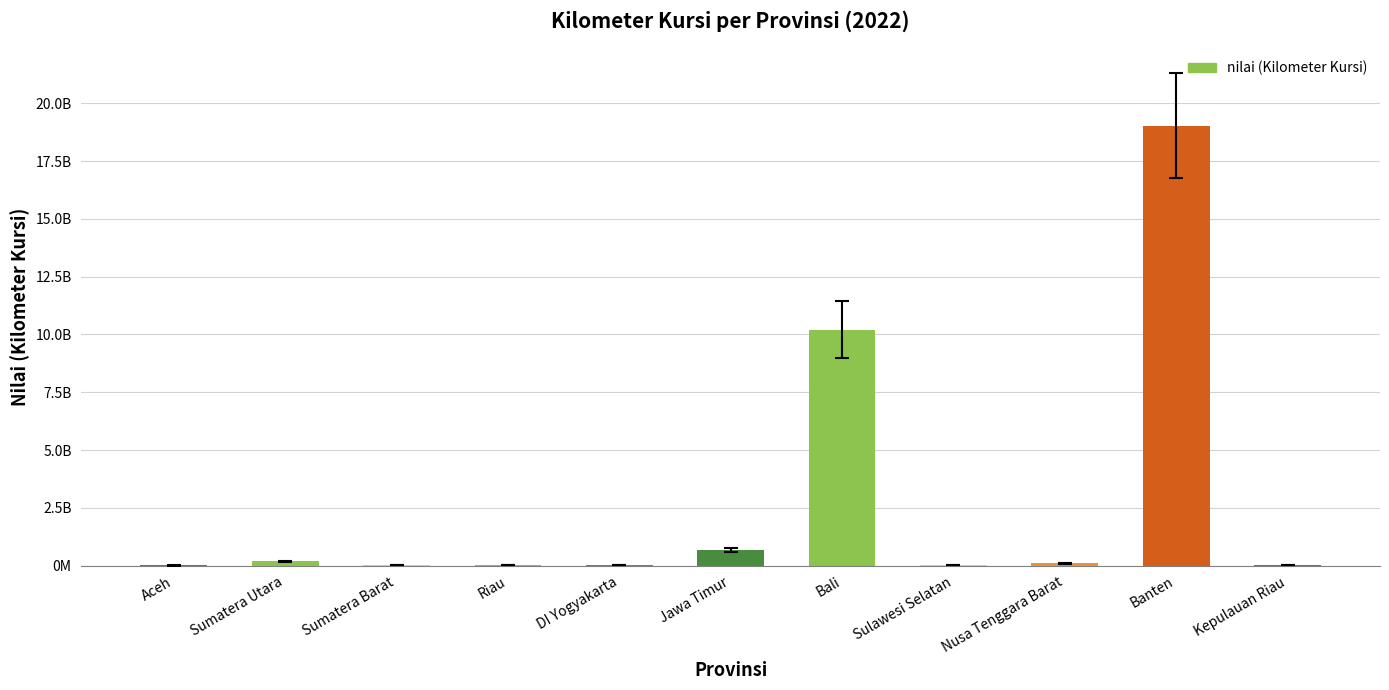

True or false: the data shows 39516408.0 at DI Yogyakarta.

True